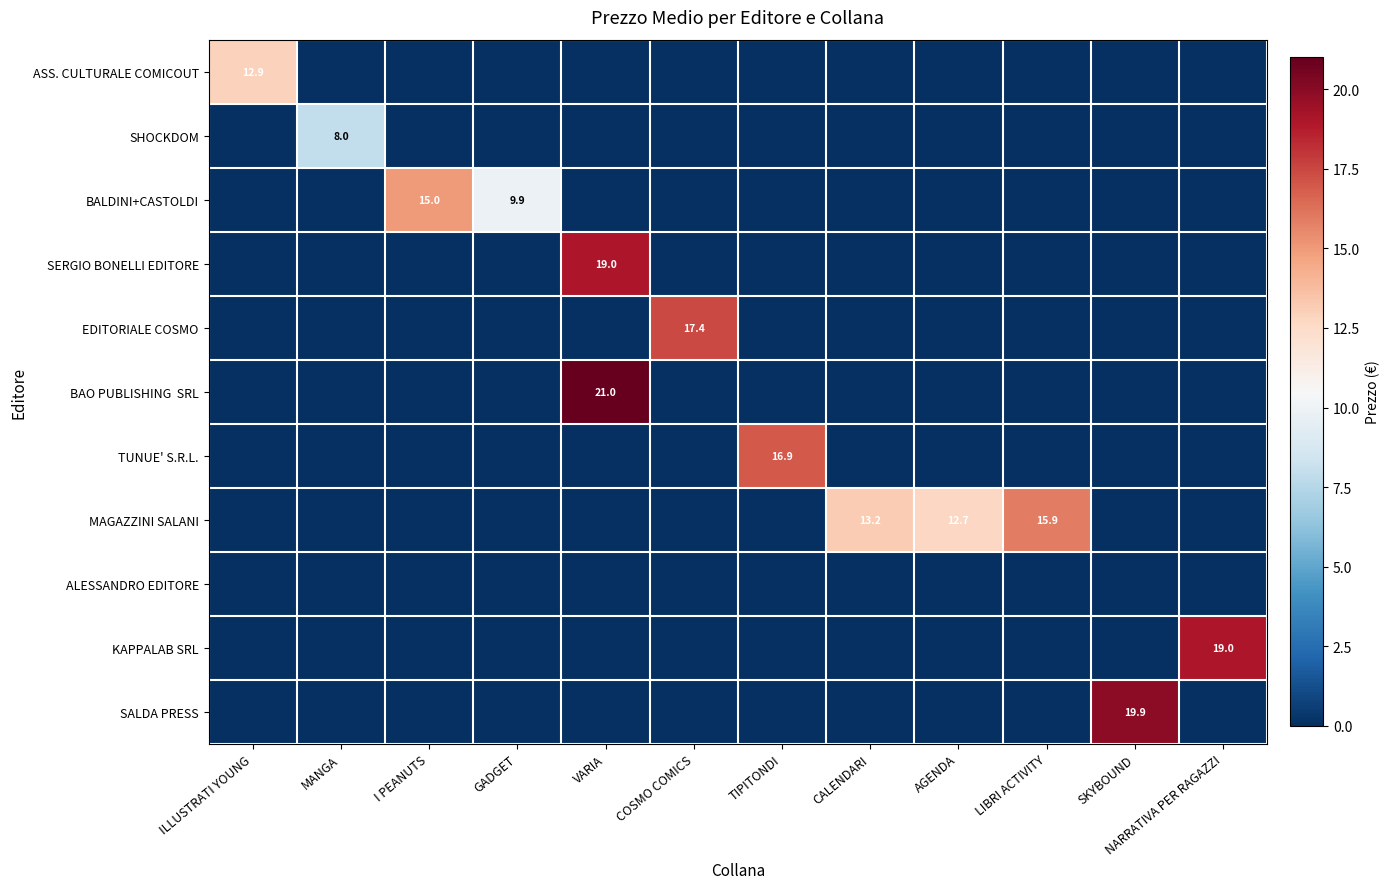

What is the spread (max minus min) of values at LIBRI ACTIVITY?

15.9